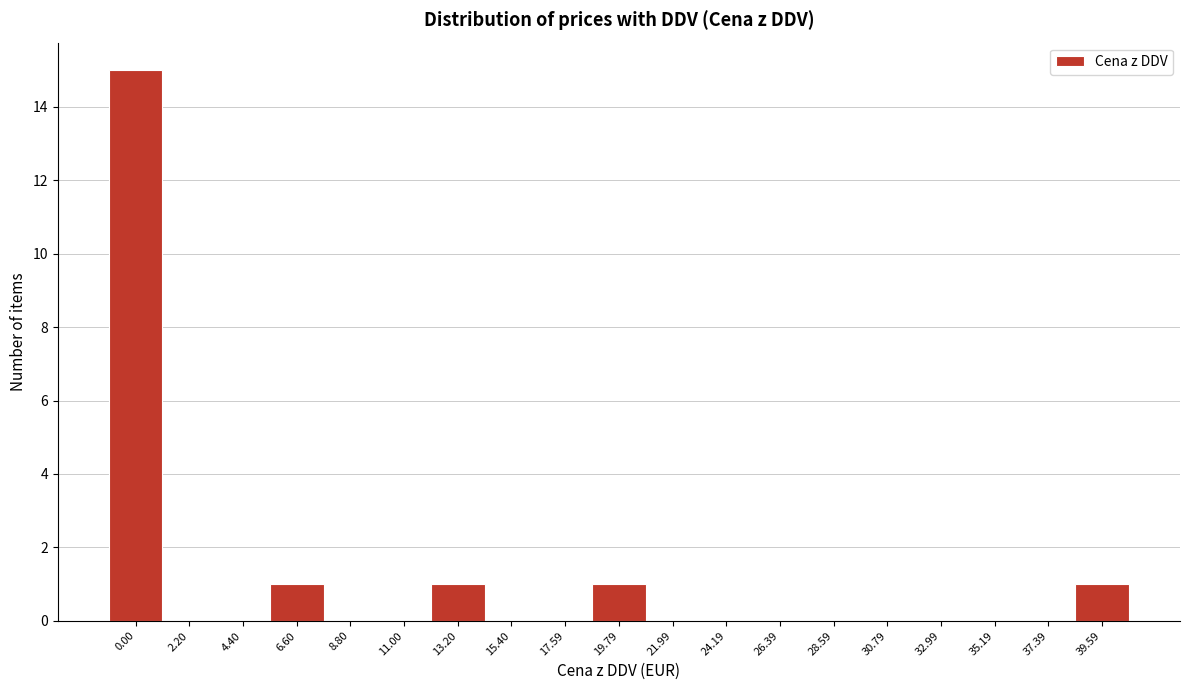

Reading left to right, transcribe all the data shown in this chart.

0.00=15	2.20=0	4.40=0	6.60=1	8.80=0	11.00=0	13.20=1	15.40=0	17.59=0	19.79=1	21.99=0	24.19=0	26.39=0	28.59=0	30.79=0	32.99=0	35.19=0	37.39=0	39.59=1